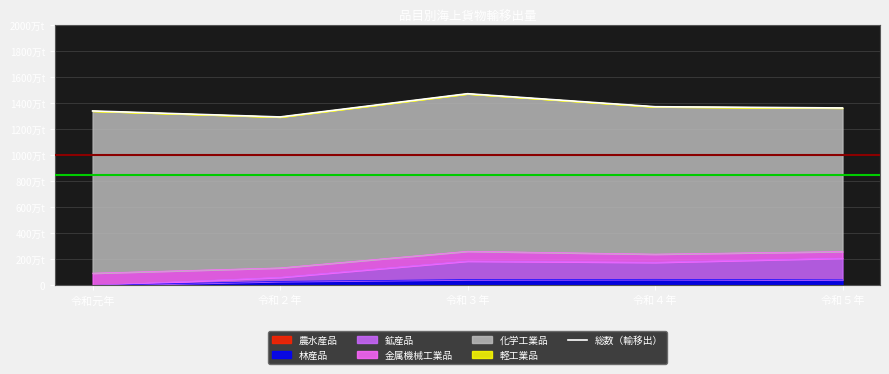

At which category does the data reach its first local peak?

令和３年